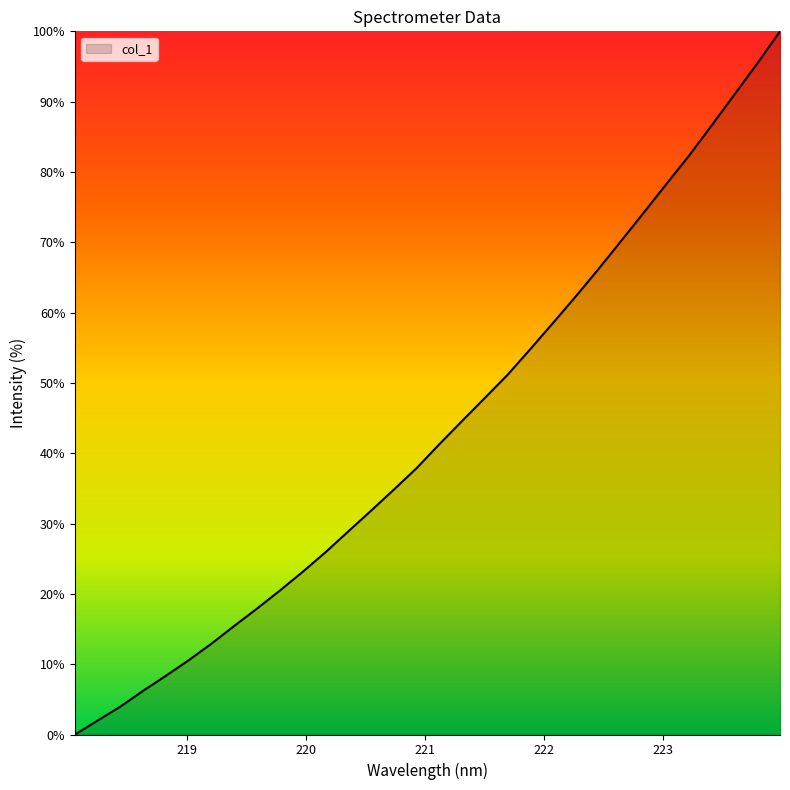

Reading right to left, list all the values displayed in this chart.

100.0	95.4	91.0	86.7	82.3	78.3	74.2	70.2	66.2	62.3	58.5	54.8	51.1	47.8	44.6	41.2	37.8	34.8	31.8	28.9	25.9	23.1	20.5	17.9	15.5	12.9	10.6	8.4	6.2	4.0	2.0	0.0